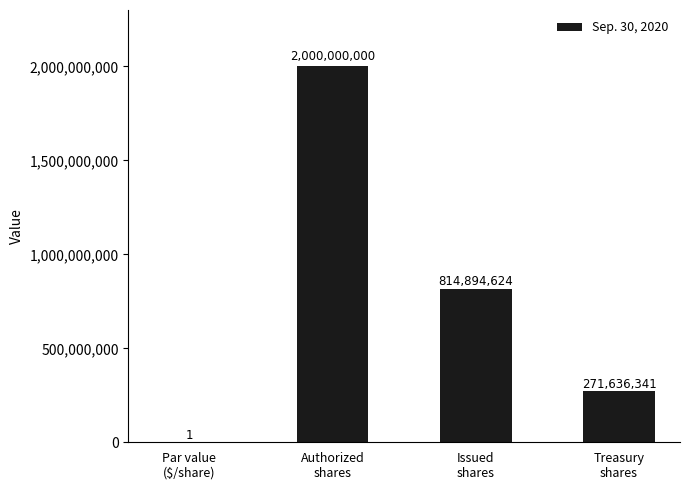

Reading left to right, transcribe all the data shown in this chart.

1	2000000000	814894624	271636341